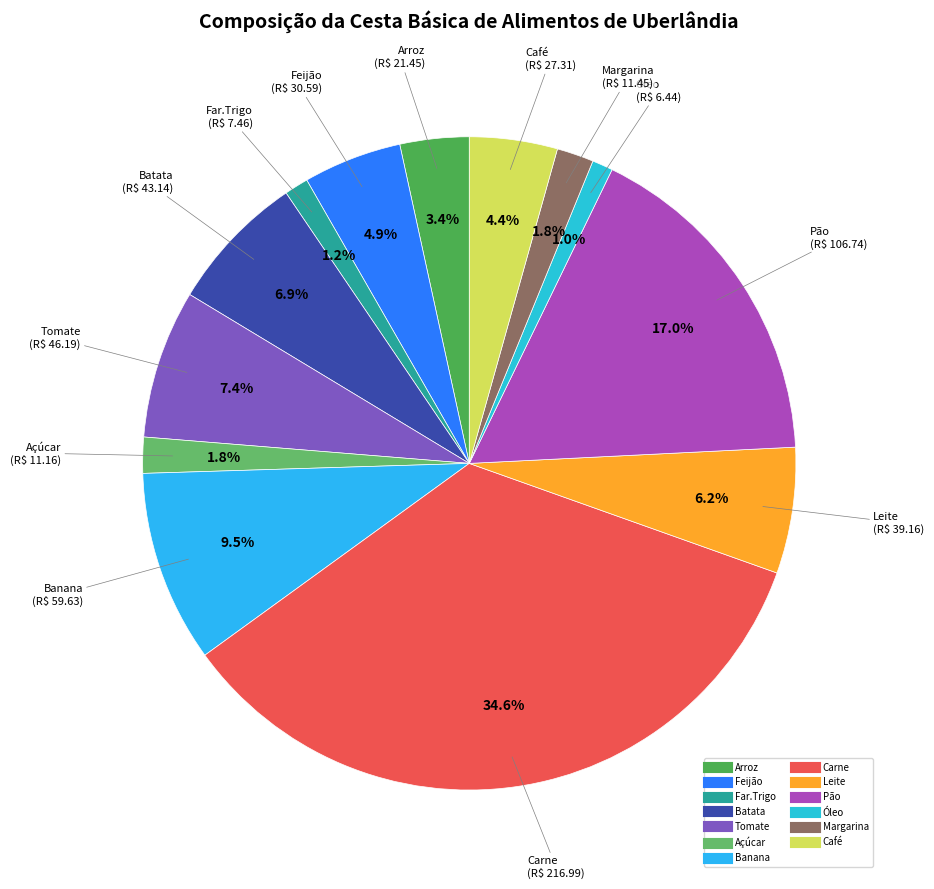

Between Margarina and Batata, which is larger?

Batata